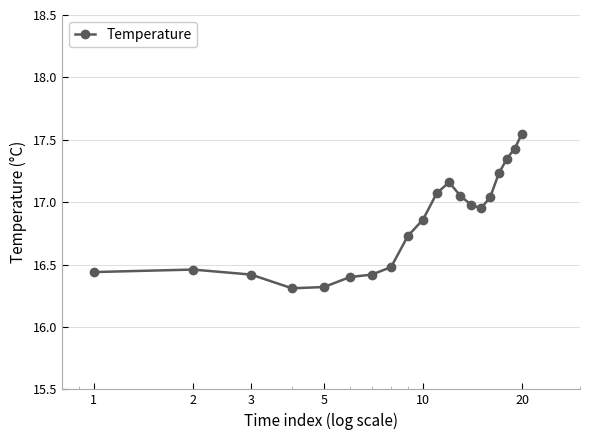

What is the minimum value shown in the chart?

16.3